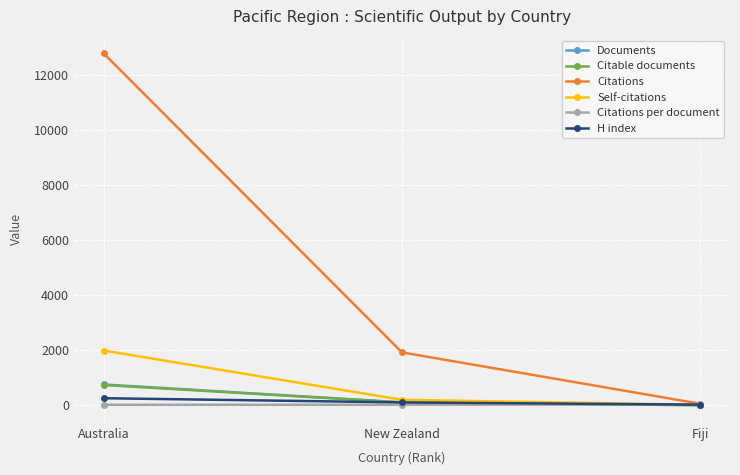

At how many categories does at least one series exceed 1727?

2